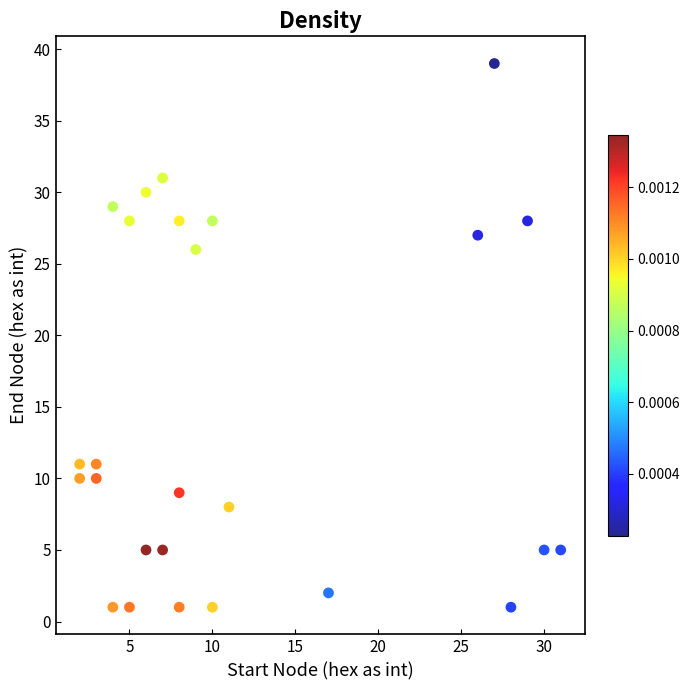

What is the range of Y values (max minus min)?

38